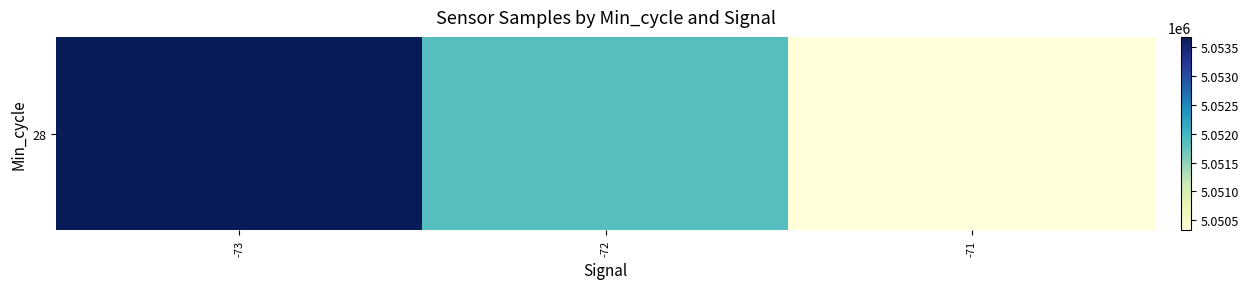

Where does the data first go above 5051853?

-73